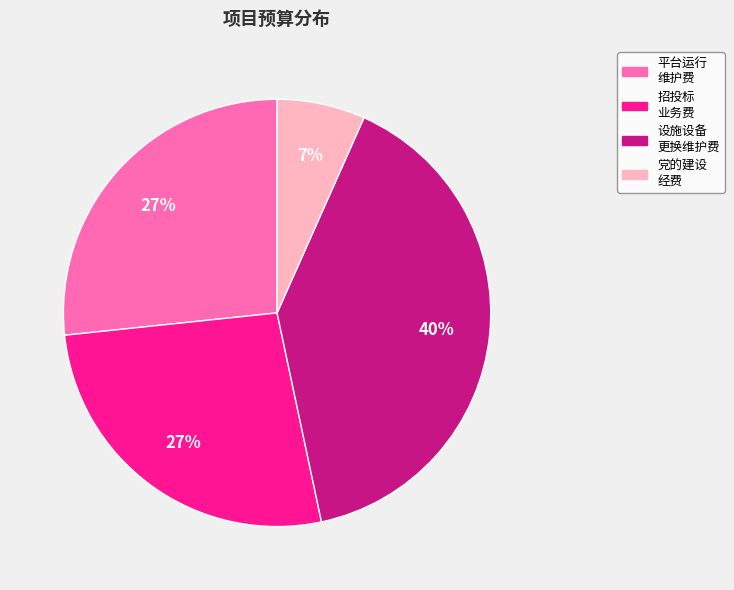

To the nearest percent, what is the average slice percentage?

25%